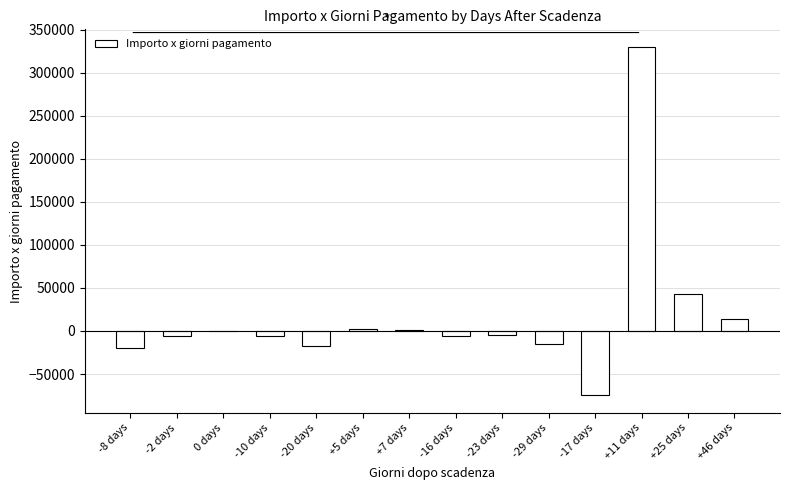

Which category has the highest value across all series?

+11 days